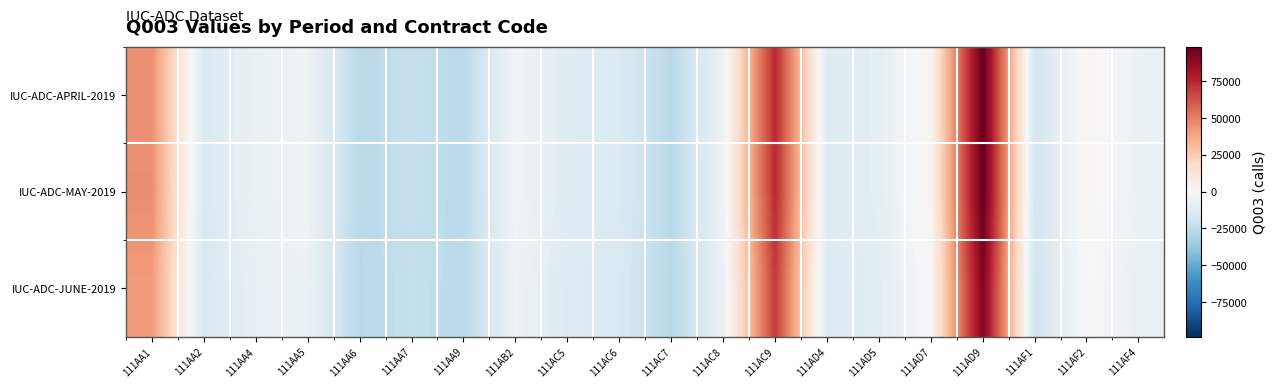

What is the spread (max minus min) of values at 111AA1?

3720.0